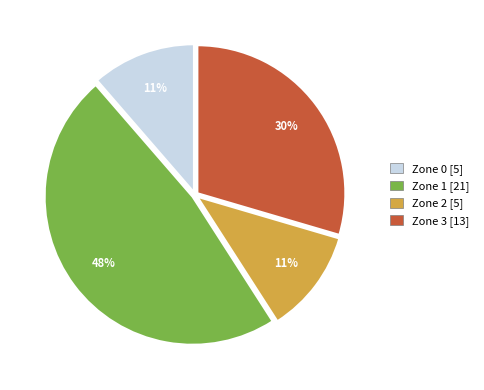

True or false: Zone 0 accounts for 19% of the total.

False